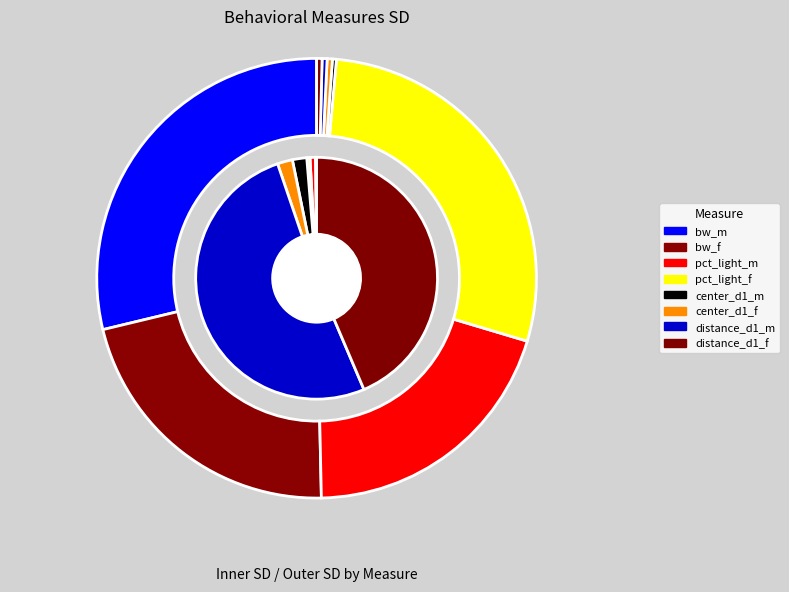

Count the number of slices in the pie.

8